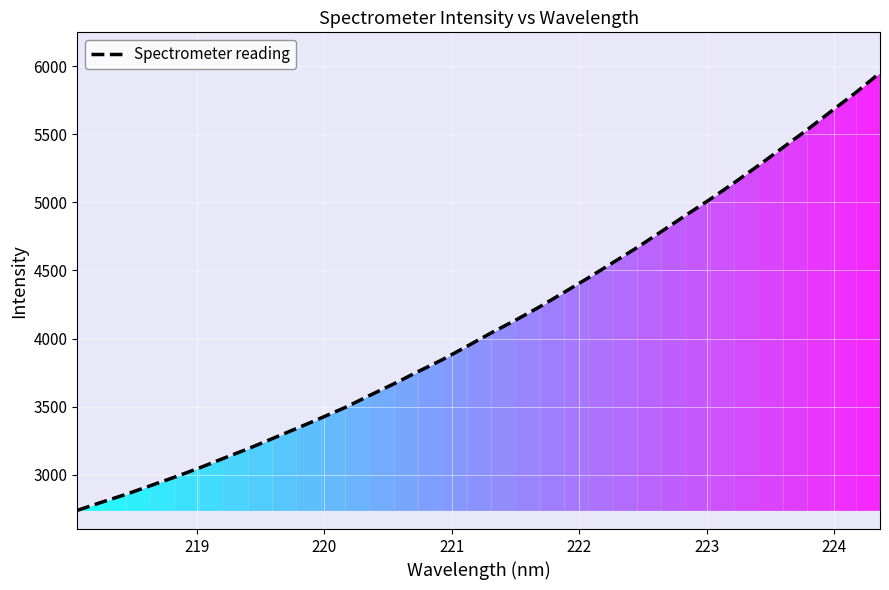

What is the greatest value displayed?

5950.0